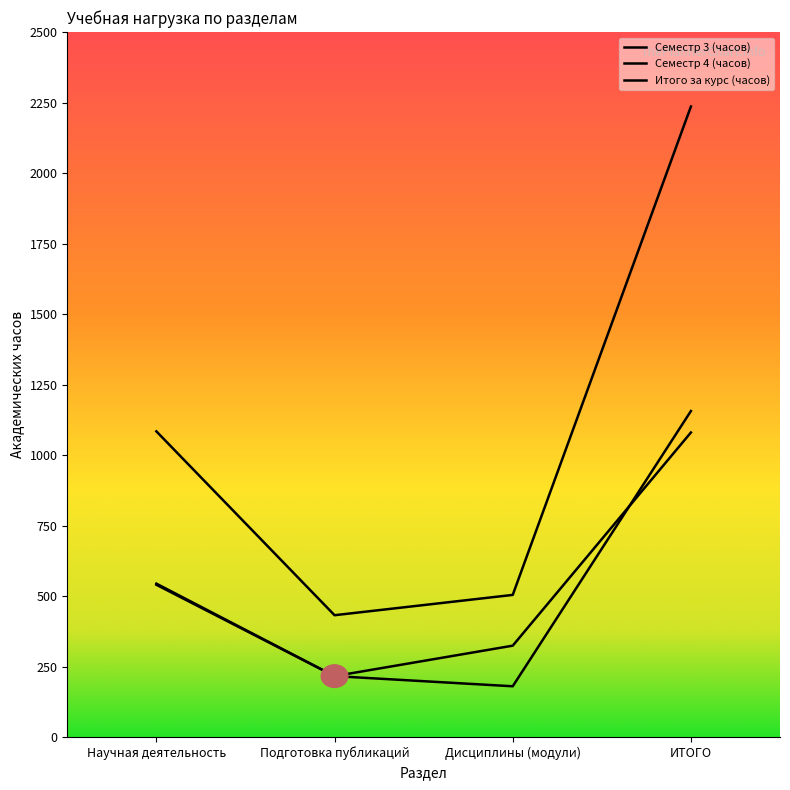

Count the number of data series in this chart.

3